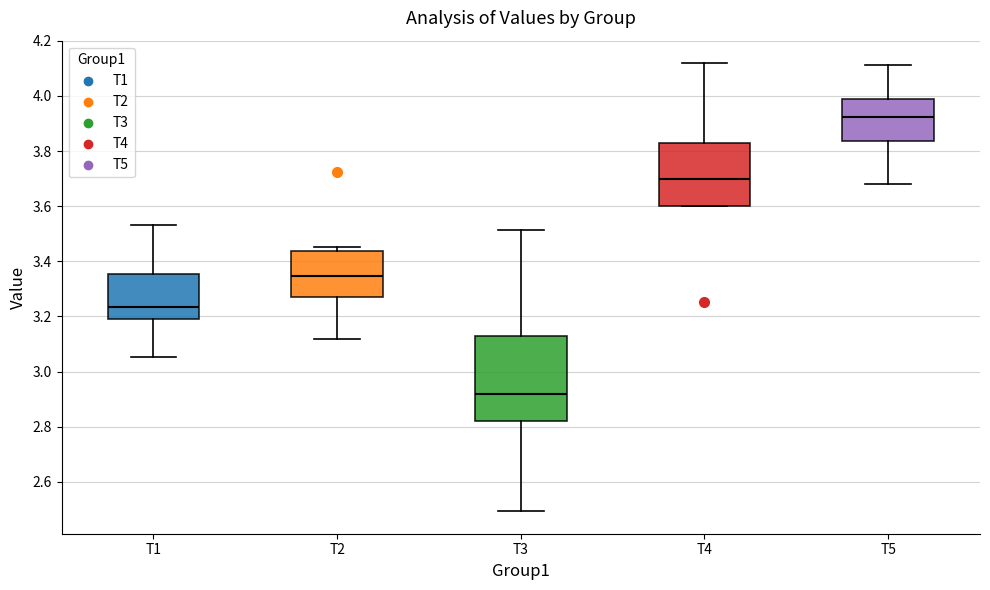

Comparing the boxes themselves (not the whiskers), which one is the tallest?

T3